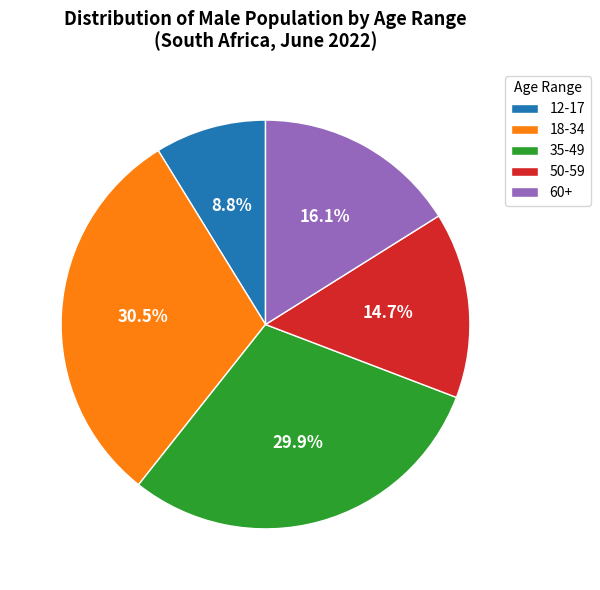

What is the total percentage of 12-17 and 35-49?

38.7%